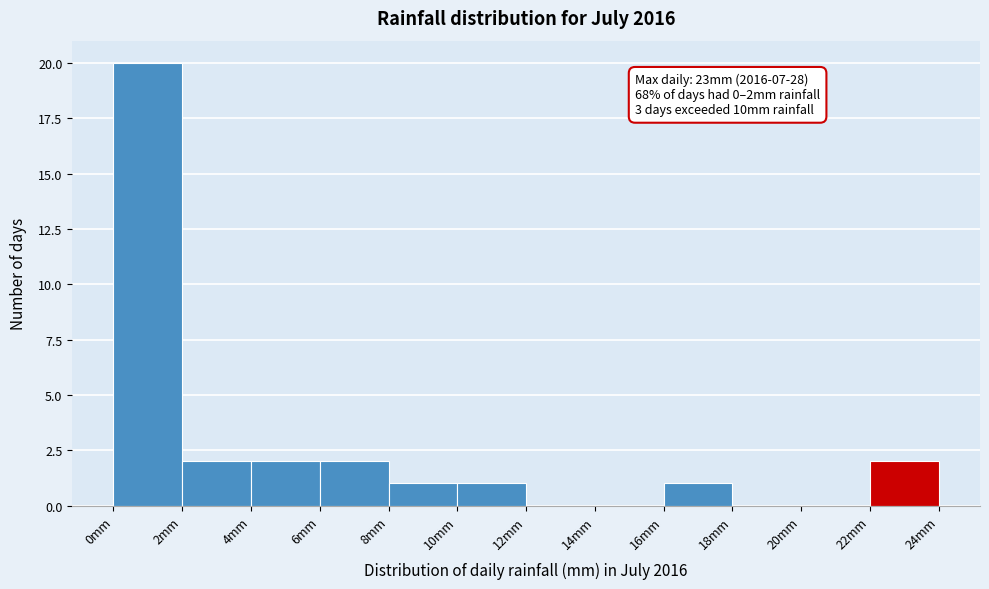

Over which range of the x-axis is the bar tallest?

0 to 2